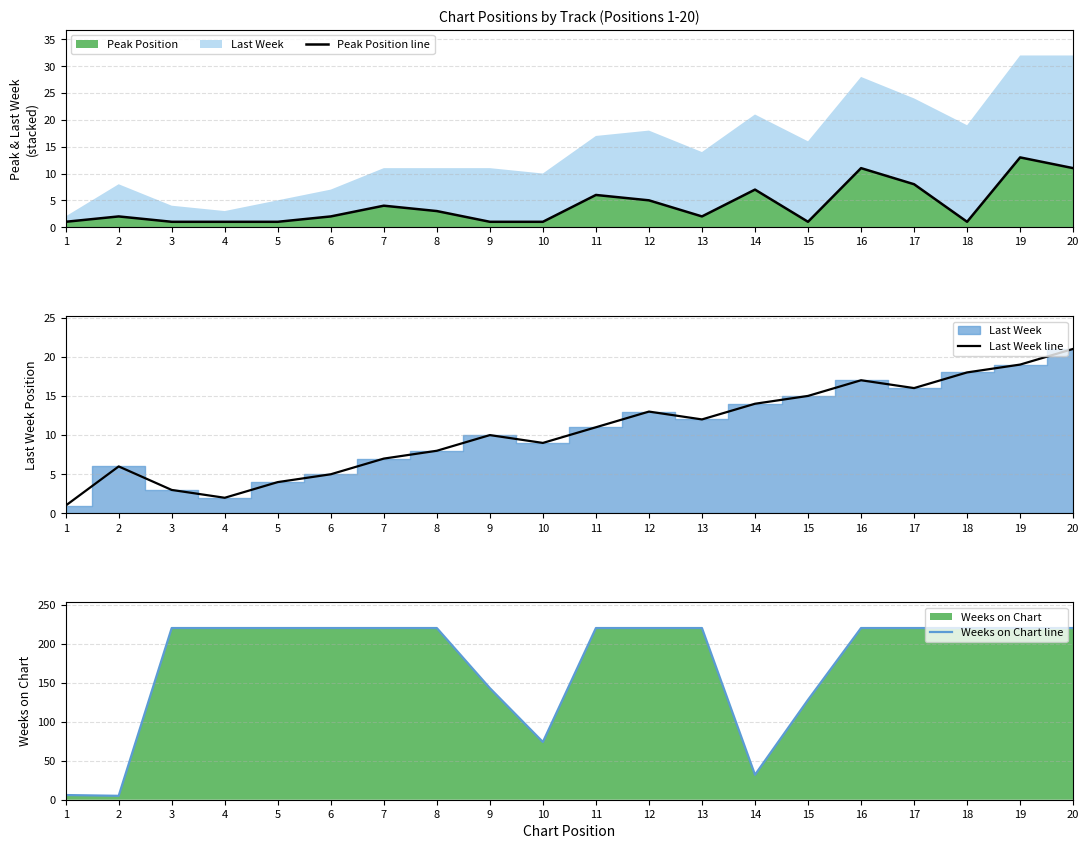

The Peak Position line series shows 0 at 1. True or false?

False